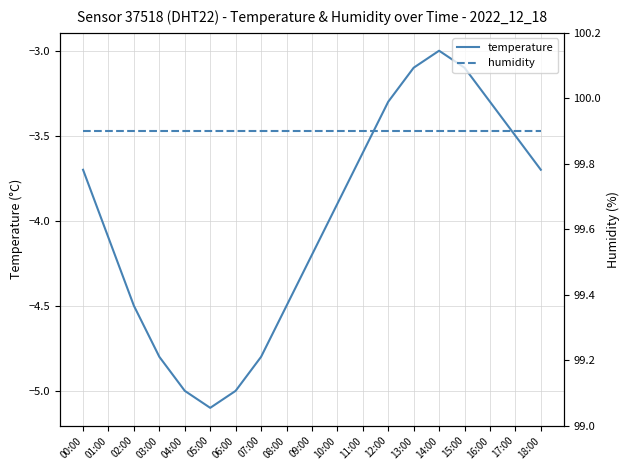

Is it true that temperature equals -6.6 at 00:00?

False